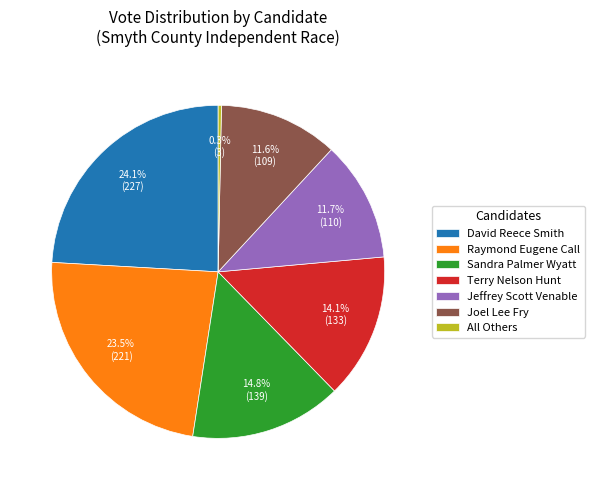

Count the number of slices in the pie.

7